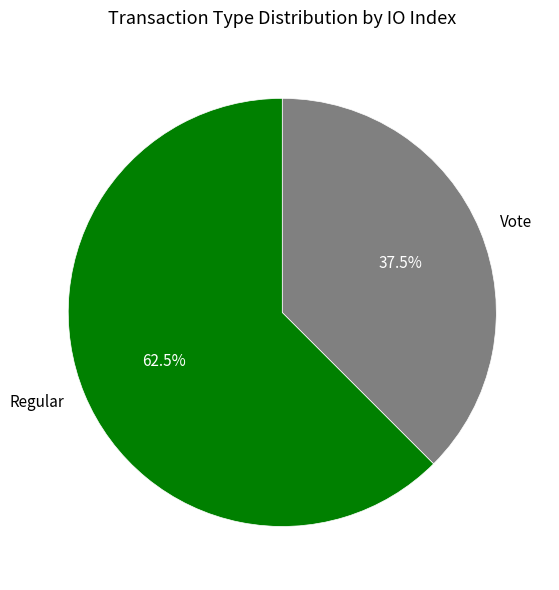

What is the ratio of the value at Vote to the value at Regular?

0.6